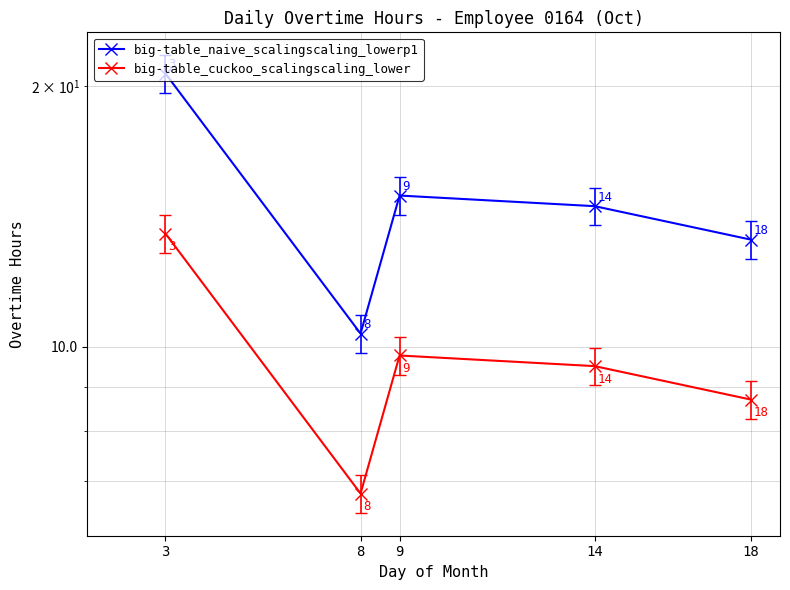

Reading left to right, list all the values displayed in this chart.

big-table_naive_scalingscaling_lowerp1: 20.7	10.4	15.0	14.5	13.3
big-table_cuckoo_scalingscaling_lower: 13.5	6.8	9.8	9.5	8.7